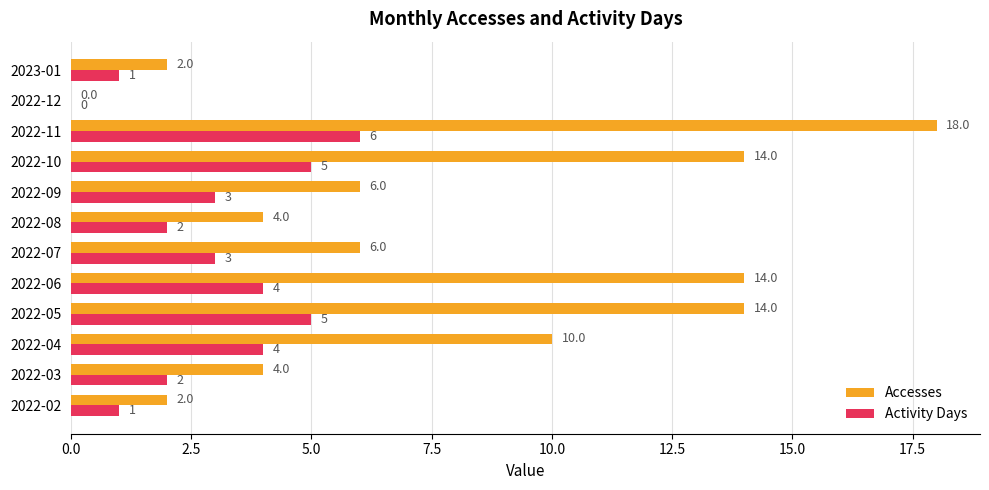

Which series has the largest total across all categories?

Accesses